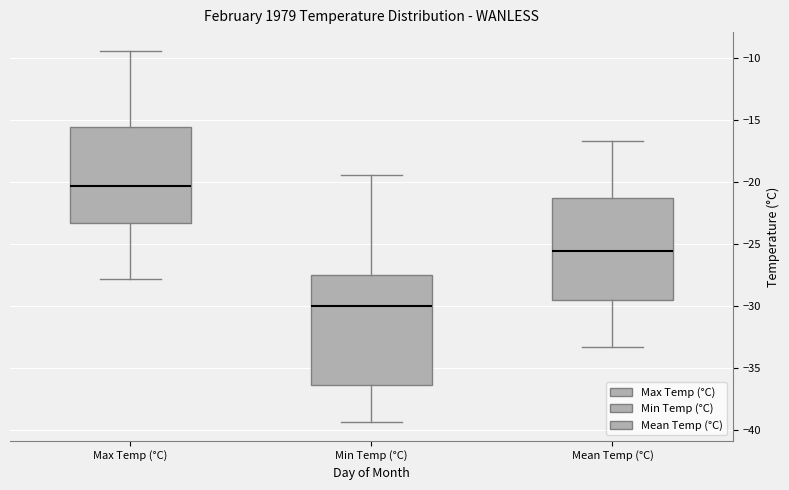

Comparing the boxes themselves (not the whiskers), which one is the tallest?

Min Temp (°C)